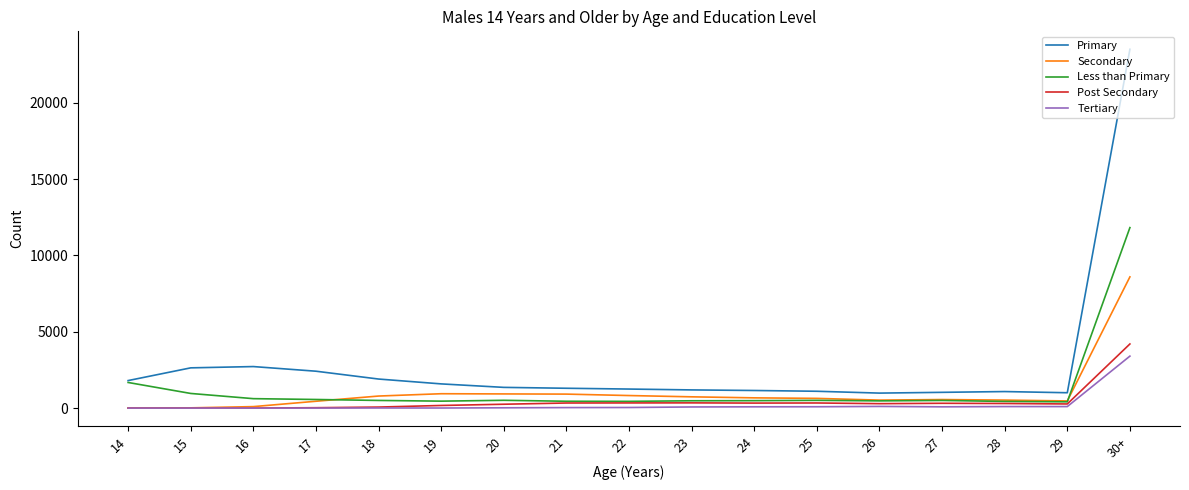

What is the difference between the highest and lowest values at 15?

2635